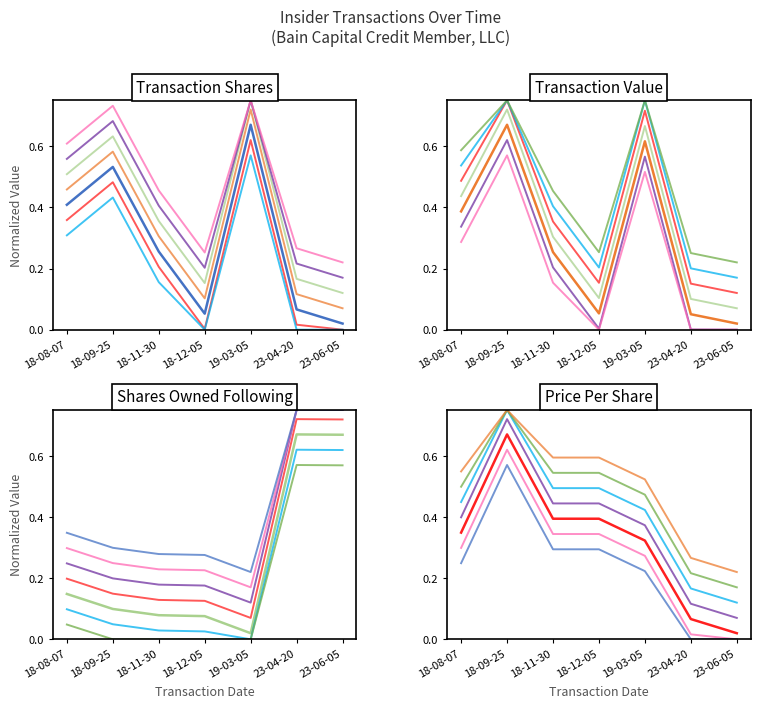

True or false: transactionPricePerShare and transactionShares cross at least once.

True